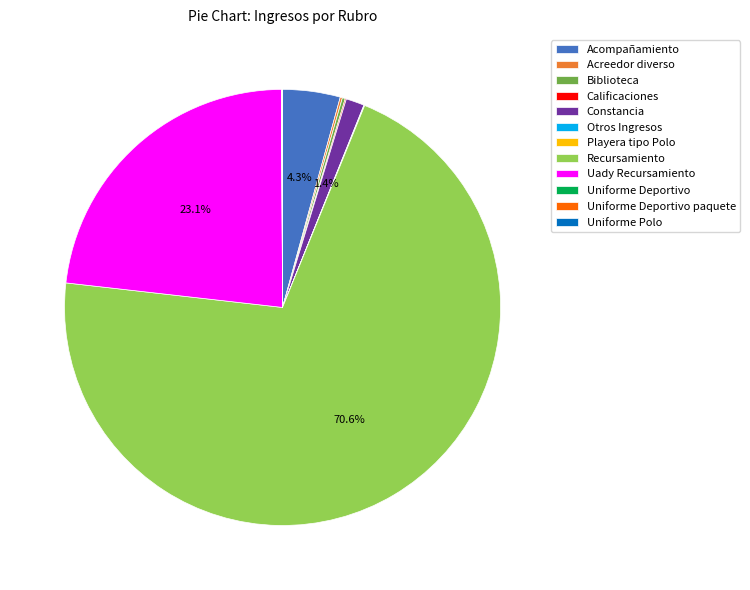

What is the majority slice?

Recursamiento